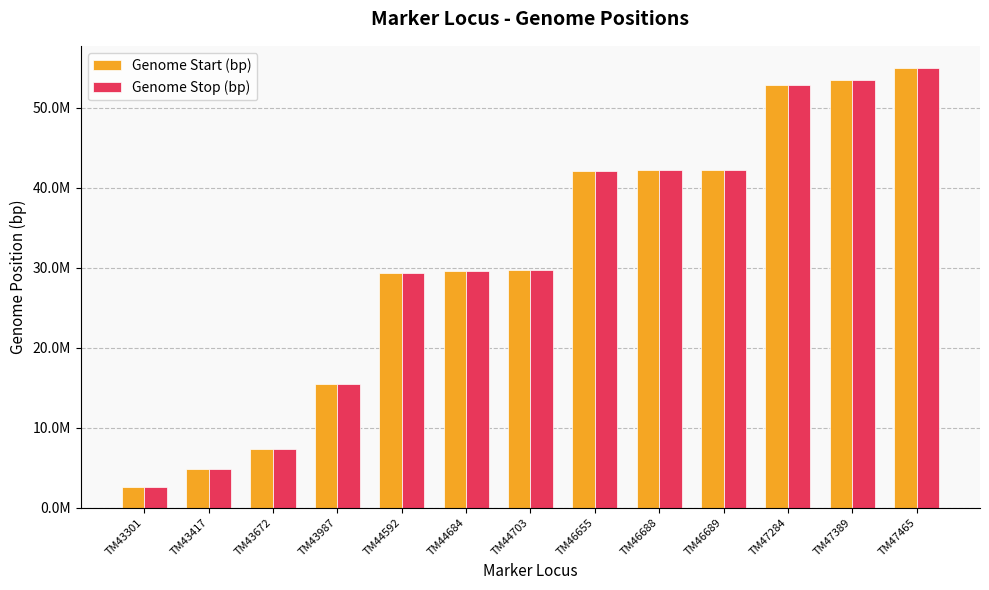

Does the chart contain stacked bars?

No